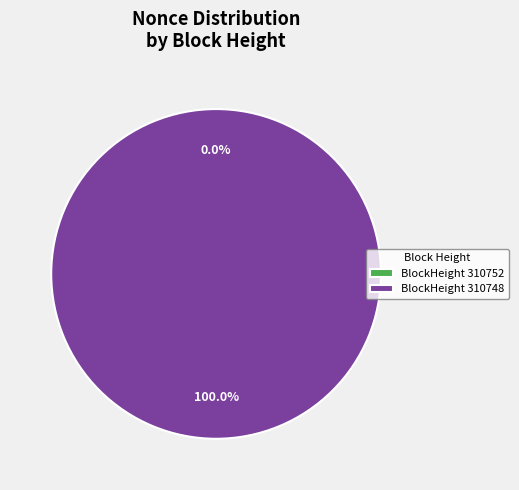

Is it true that 310748 is 87% of the pie?

False